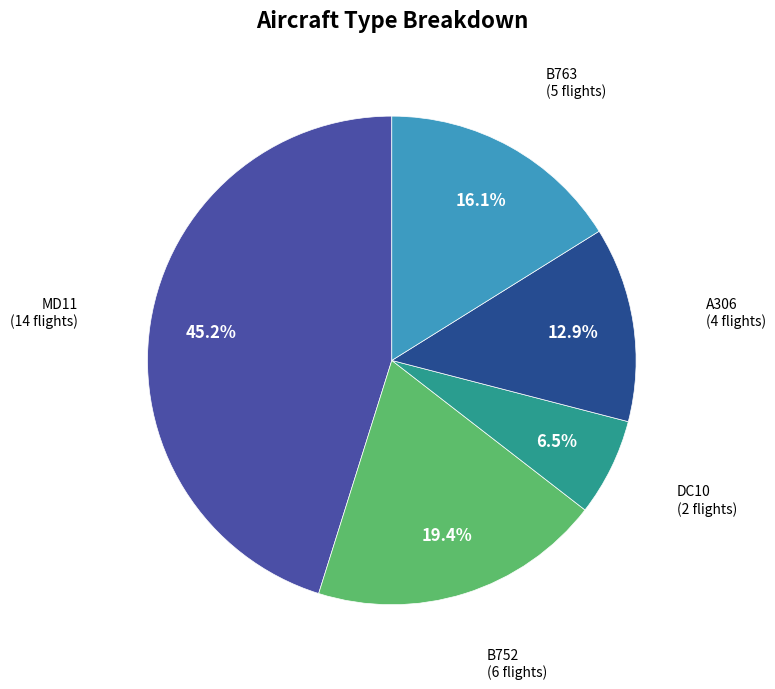

What is the ratio of the value at B763 to the value at MD11?

0.4